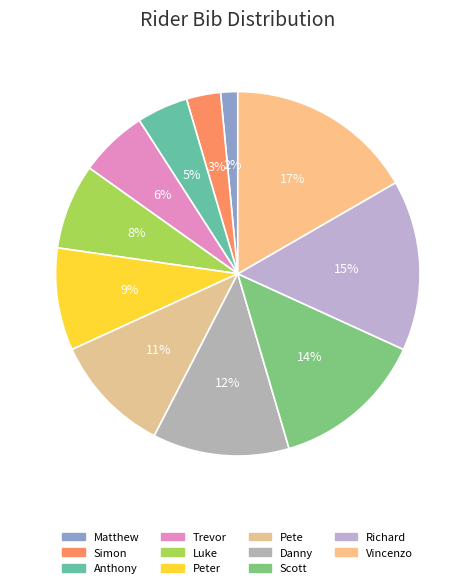

How many segments does this pie chart have?

11